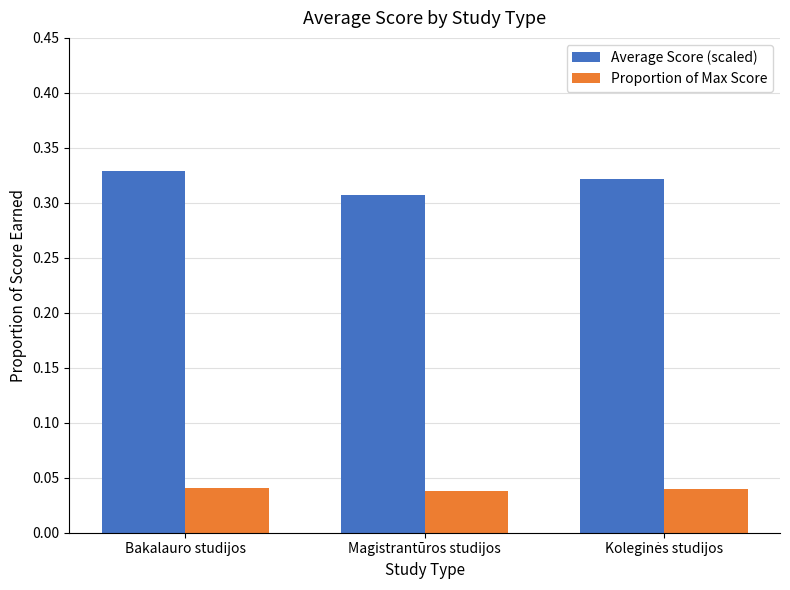

At how many categories does at least one series exceed 0?

3